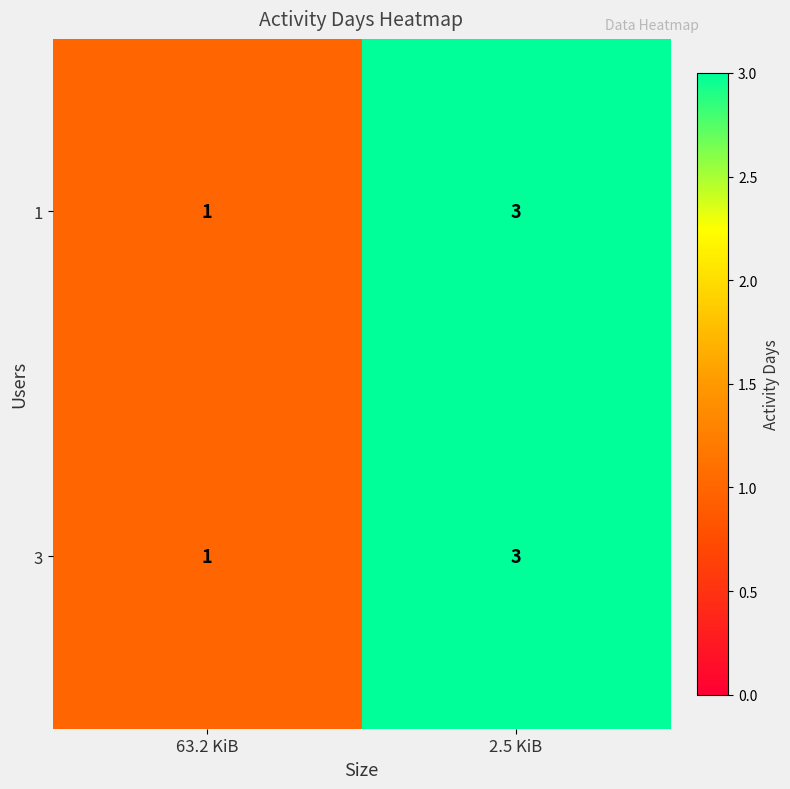

What is the sum of the 1 values at 2.5 KiB and 63.2 KiB?

4